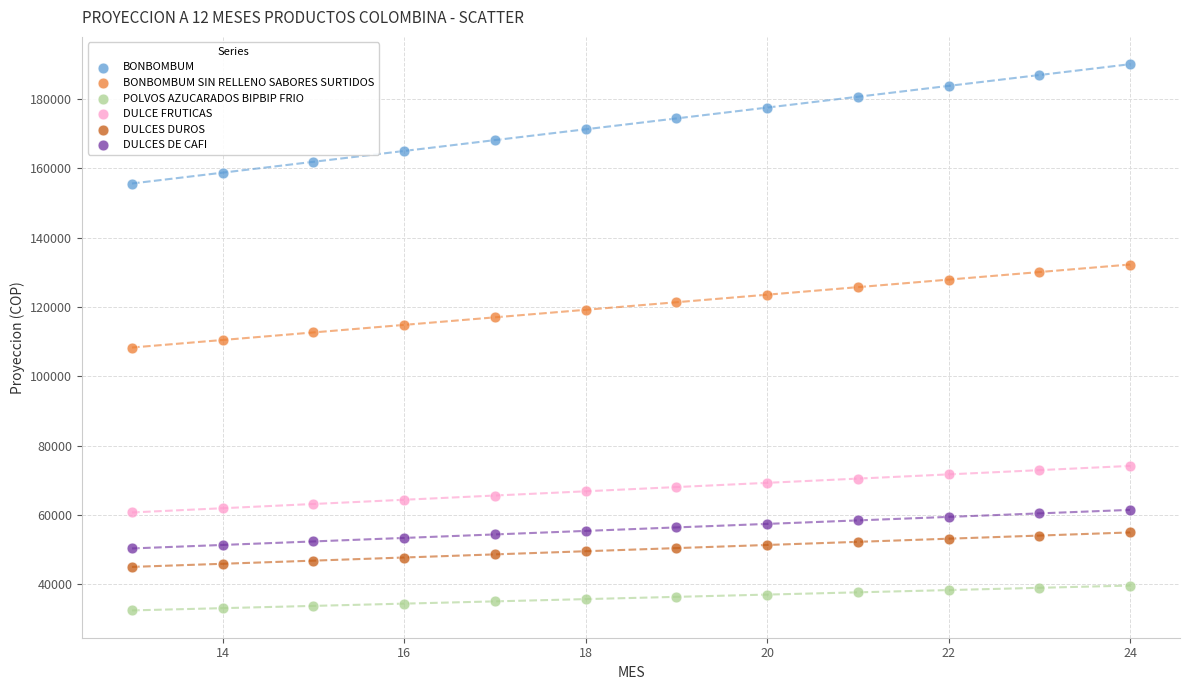

Across all data points, what is the range of X values (max minus min)?

11.0